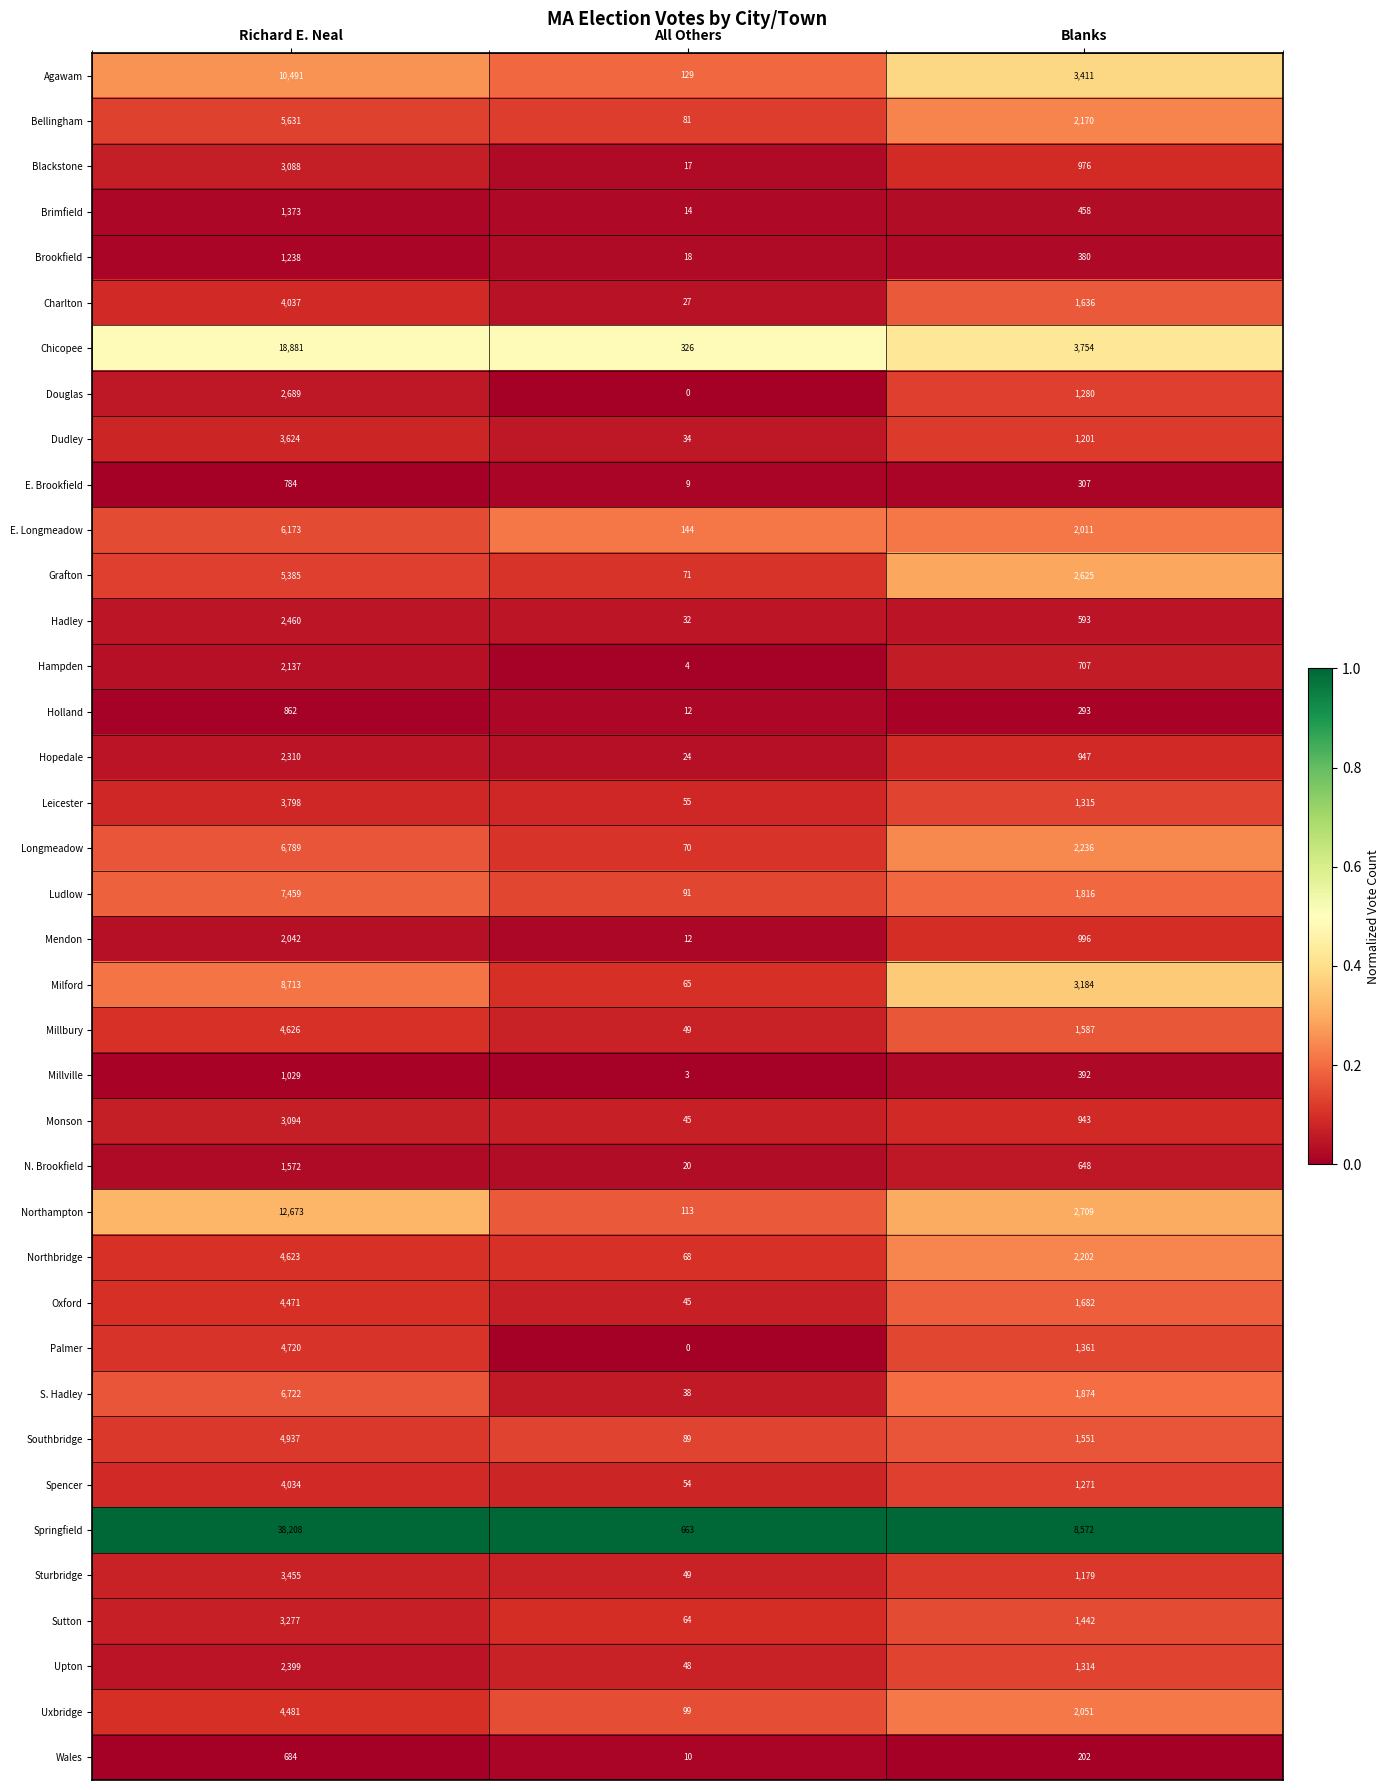

What is the sum of all E. Brookfield values?

1100